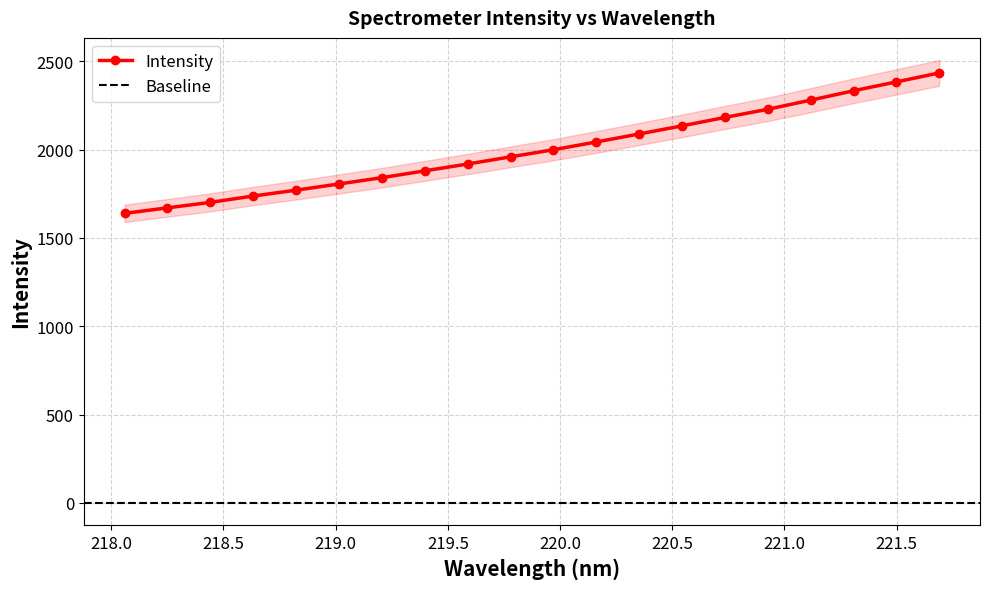

What is the minimum value shown in the chart?

1639.0